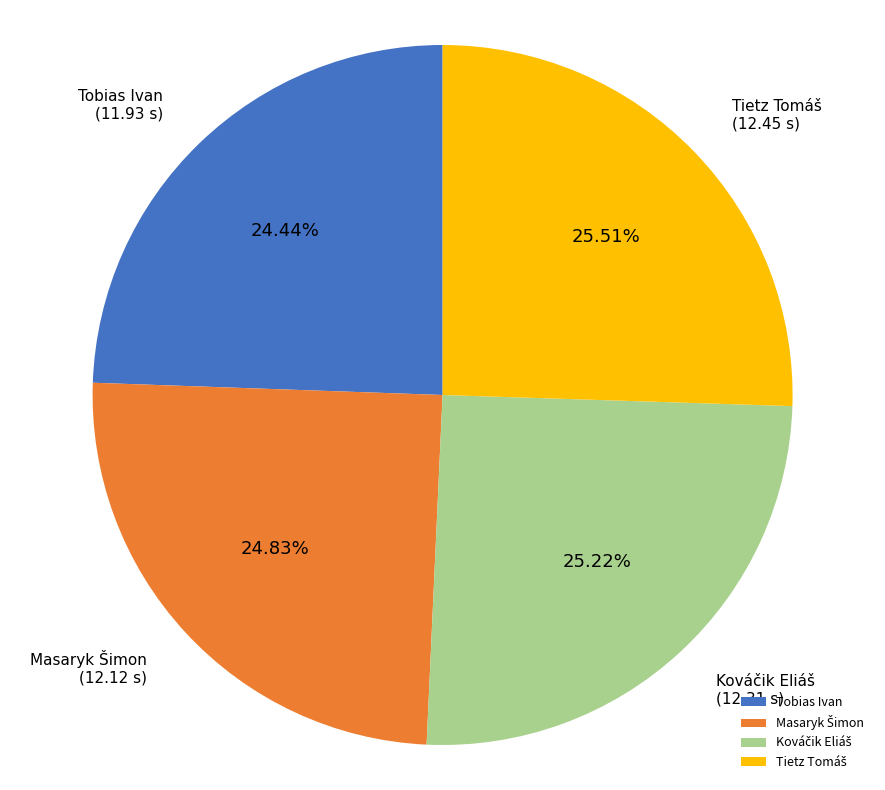

Does any single category account for the majority?

No